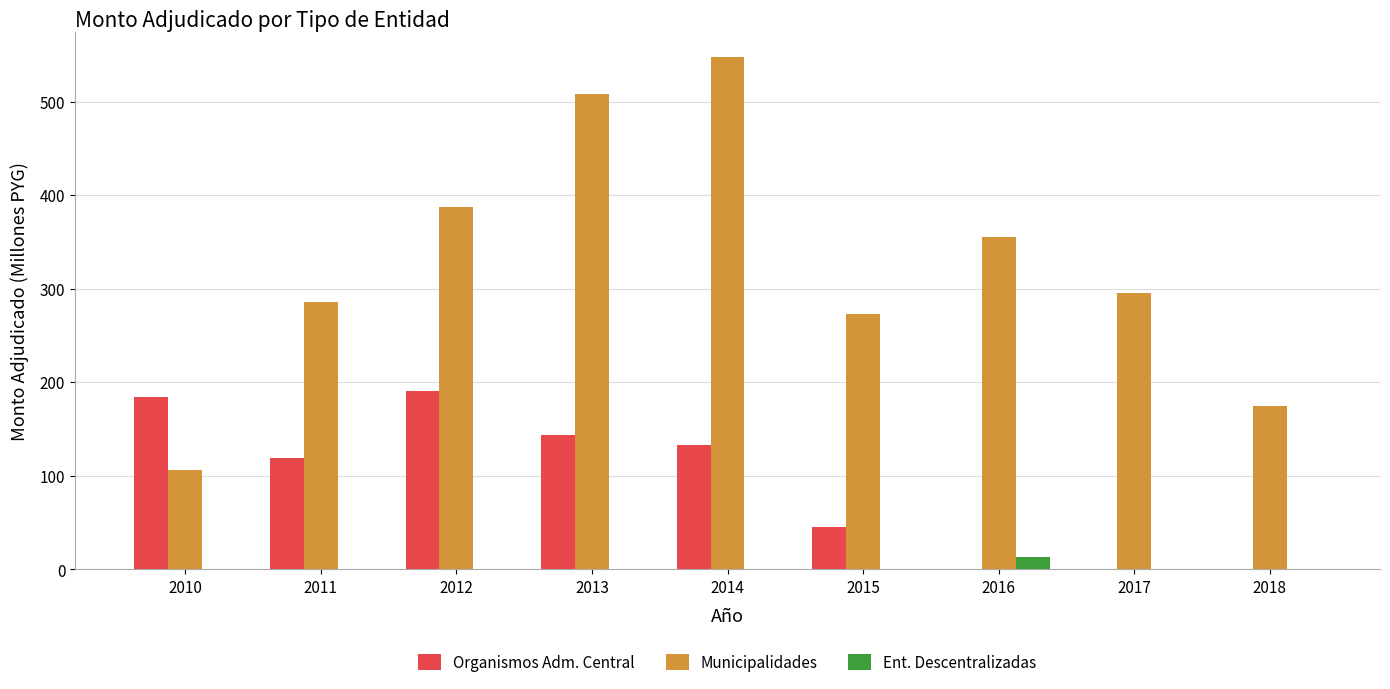

Is the value of Municipalidades at 2018 greater than the value of Ent. Descentralizadas at 2012?

Yes